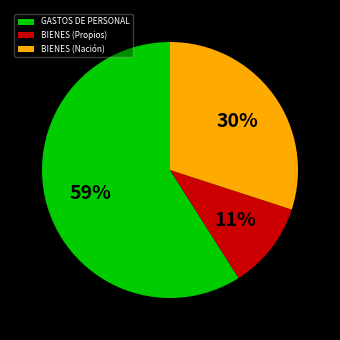

Which category has the smallest portion of the pie?

BIENES (Propios)